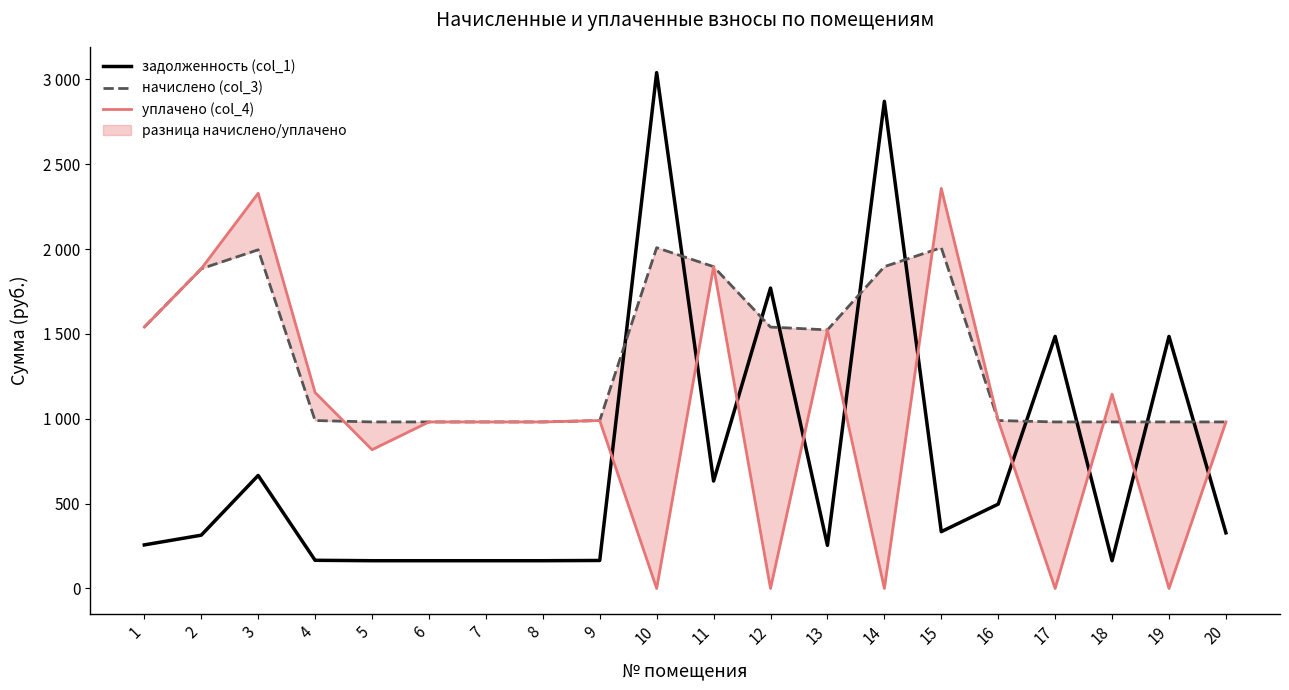

Reading left to right, what are all the values shown in this chart?

задолженность (col_1): 256.7	313.9	665.9	166.0	163.5	163.5	163.5	163.5	164.9	3039.2	632.7	1769.8	253.9	2870.0	334.6	497.0	1485.1	163.5	1485.1	327.8
начислено (col_3): 1540.1	1883.7	1995.5	989.5	981.2	981.2	981.2	981.2	989.5	2007.9	1896.1	1540.1	1523.5	1896.1	2007.9	989.5	981.2	981.2	981.2	981.2
уплачено (col_4): 1540.1	1883.7	2328.3	1154.4	817.6	981.2	981.2	981.2	989.5	0.0	1896.1	0.0	1523.5	0.0	2357.1	989.5	0.0	1144.7	0.0	981.2